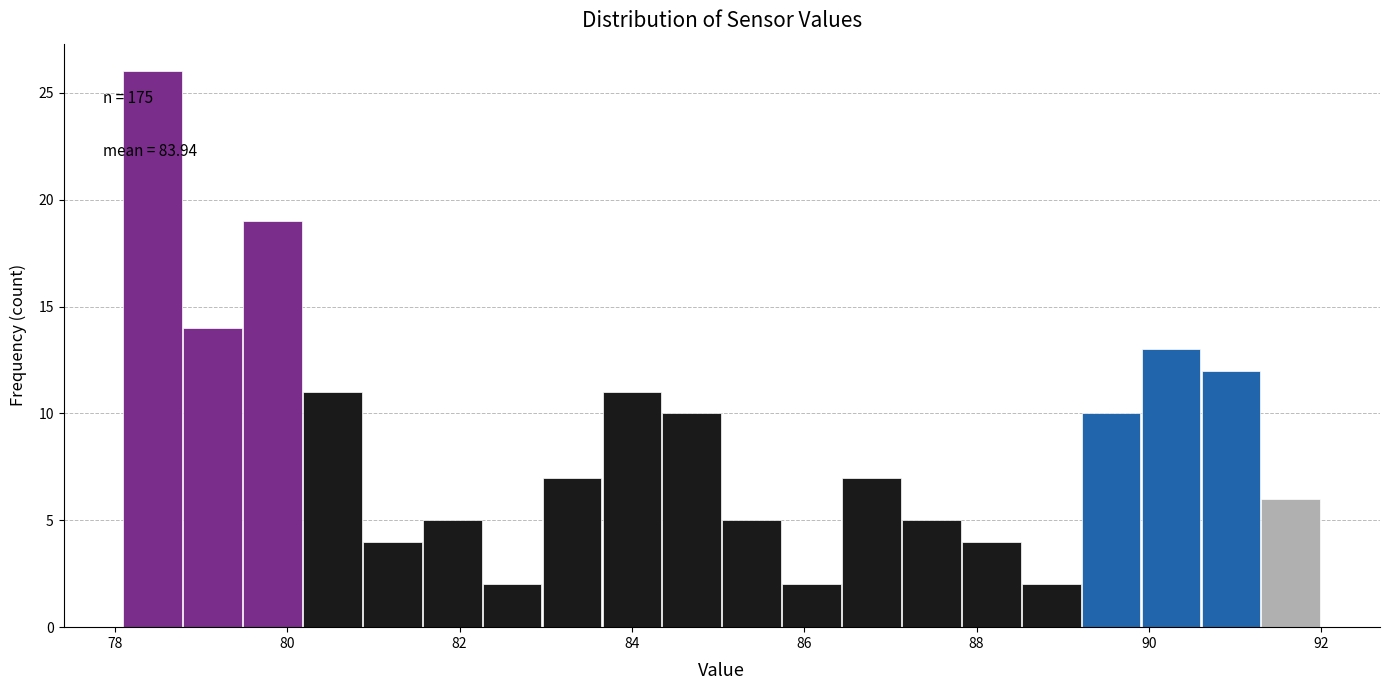

Read against the x-axis, roughly where is the centre of the tallest bar?

78.4